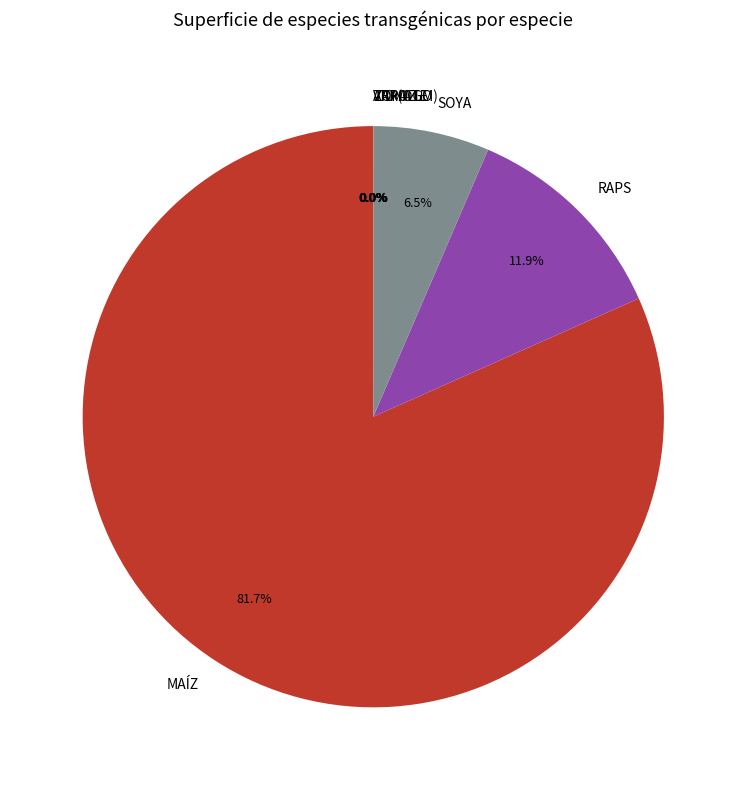

Combined, do RAPS and MAÍZ account for over 50%?

Yes